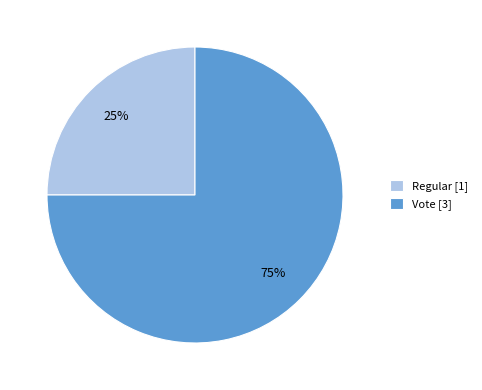

What is the ratio of the value at Regular to the value at Vote?

0.3